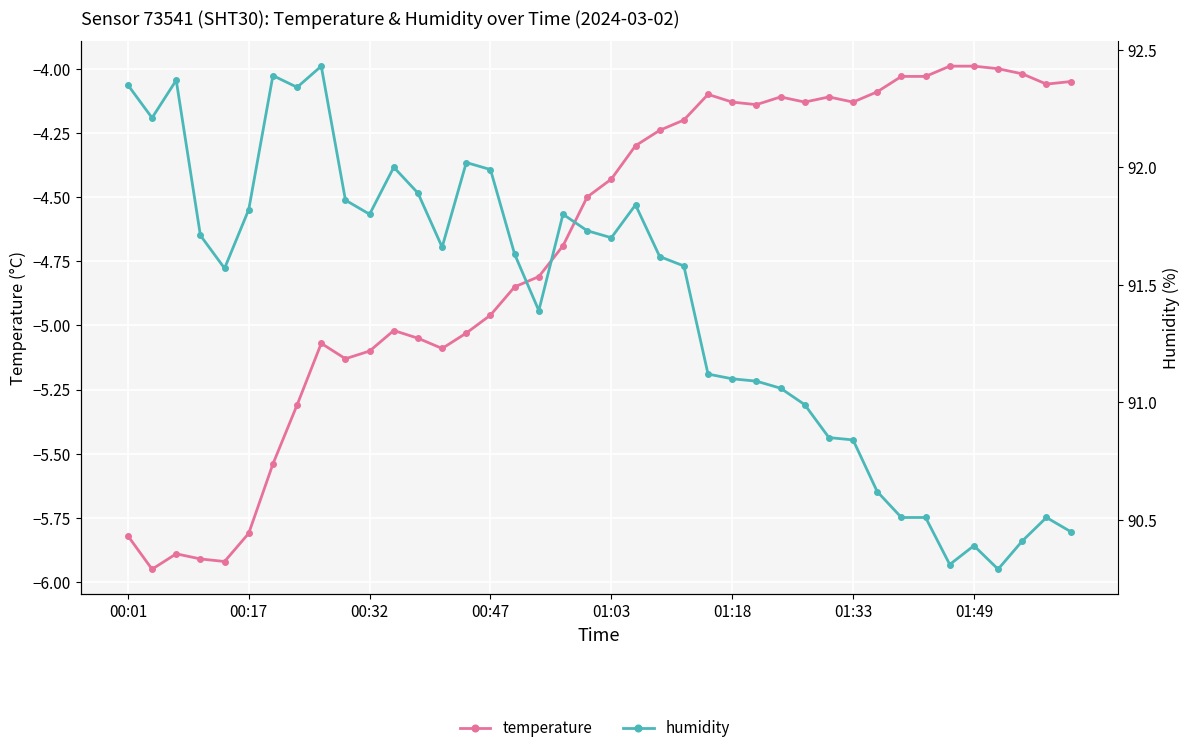

True or false: temperature has more than 2 interior local peaks.

True